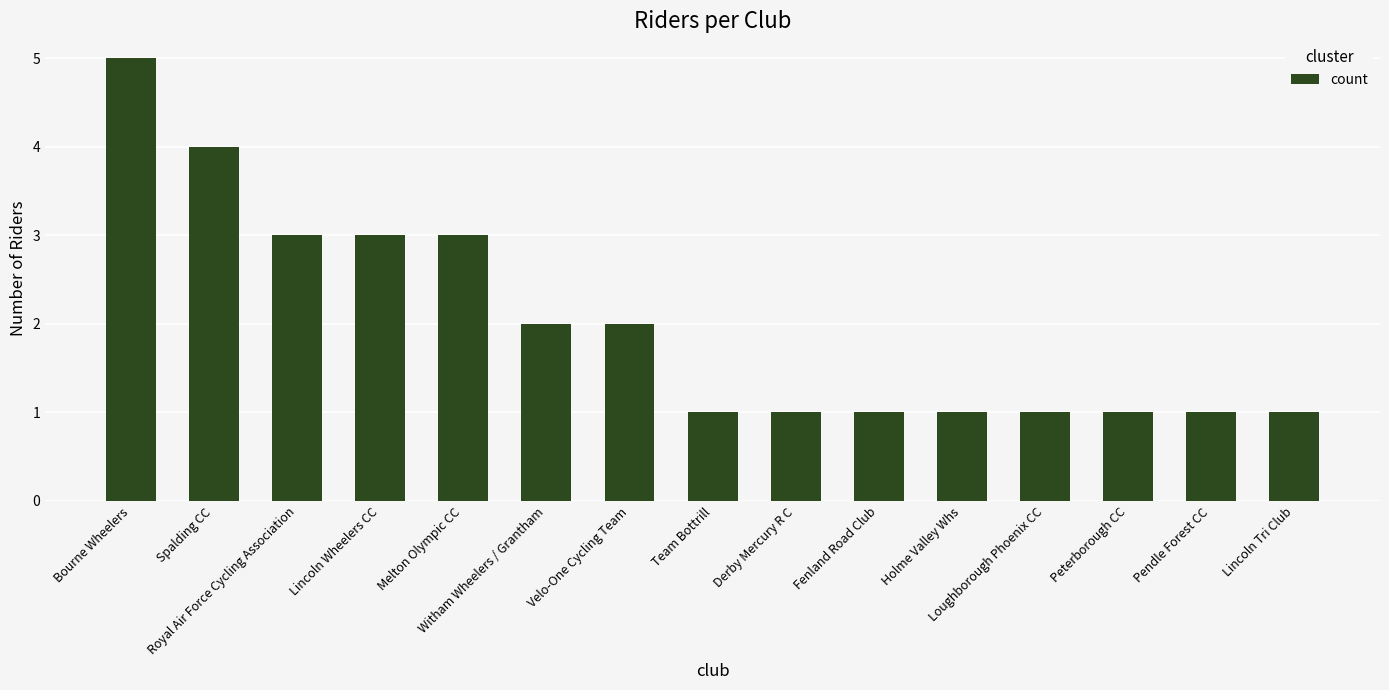

What is the label of the 13th bar from the left?

Peterborough CC